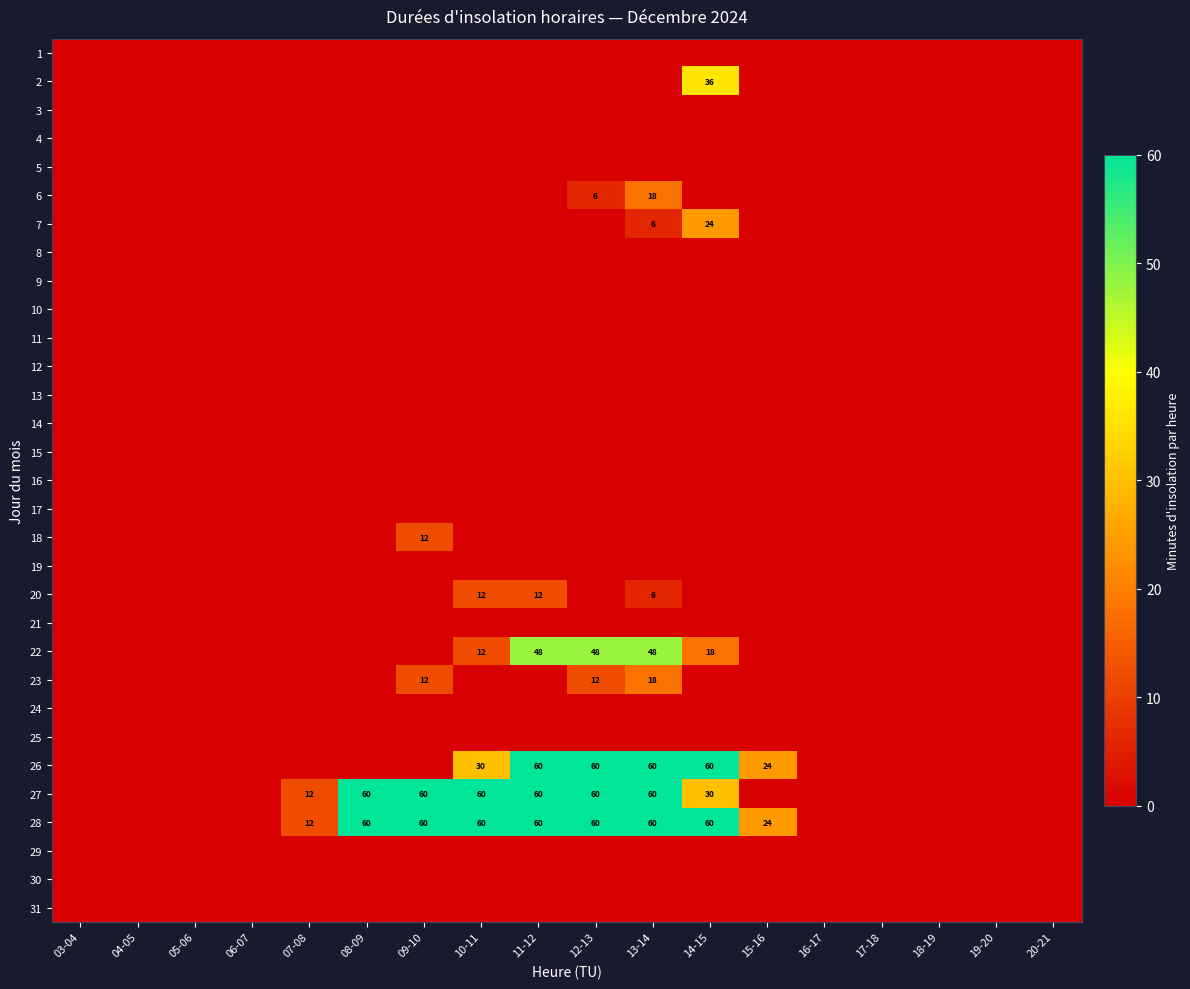

At how many categories does at least one series exceed 25?

7